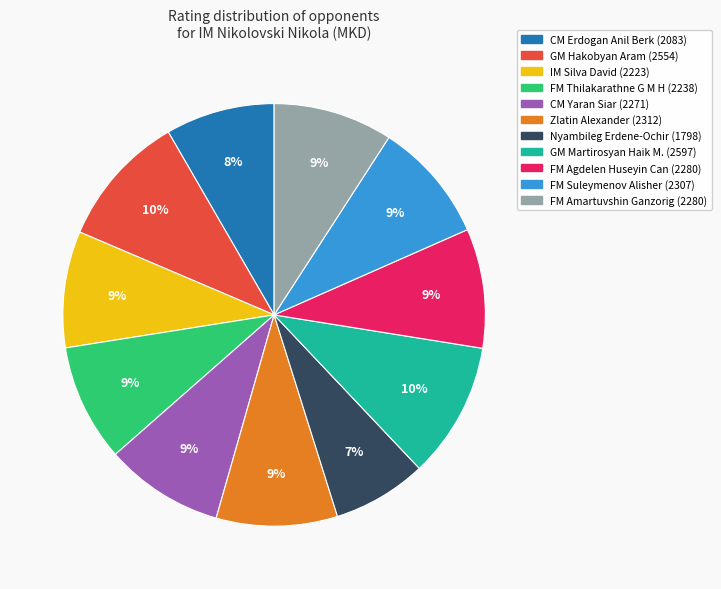

Is there a majority slice in this chart?

No